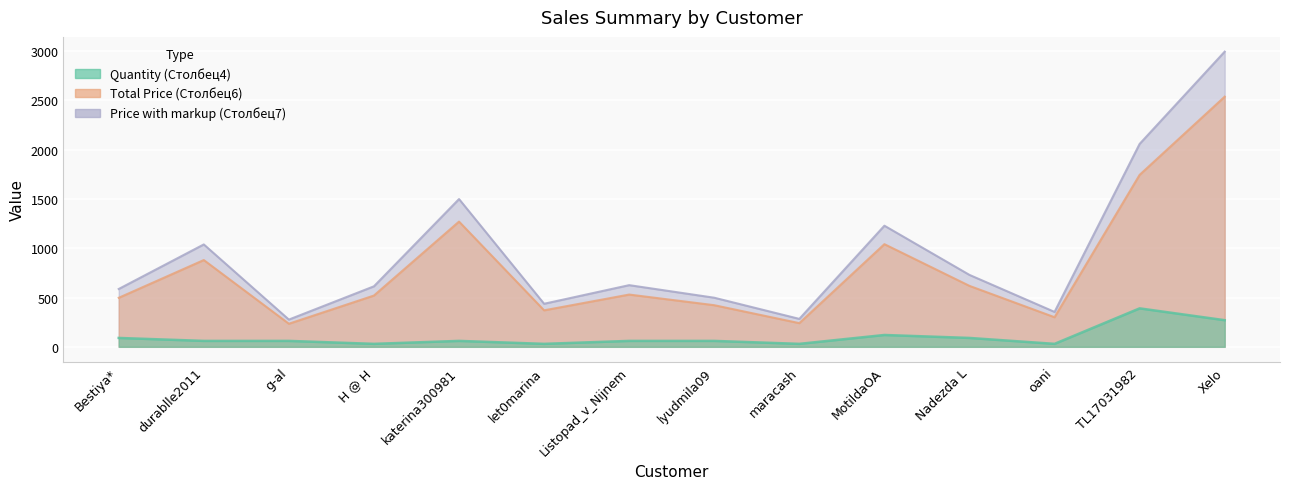

Rank the series at Xelo from lowest to highest value.

Quantity (Столбец4), Total Price (Столбец6), Price with markup (Столбец7)